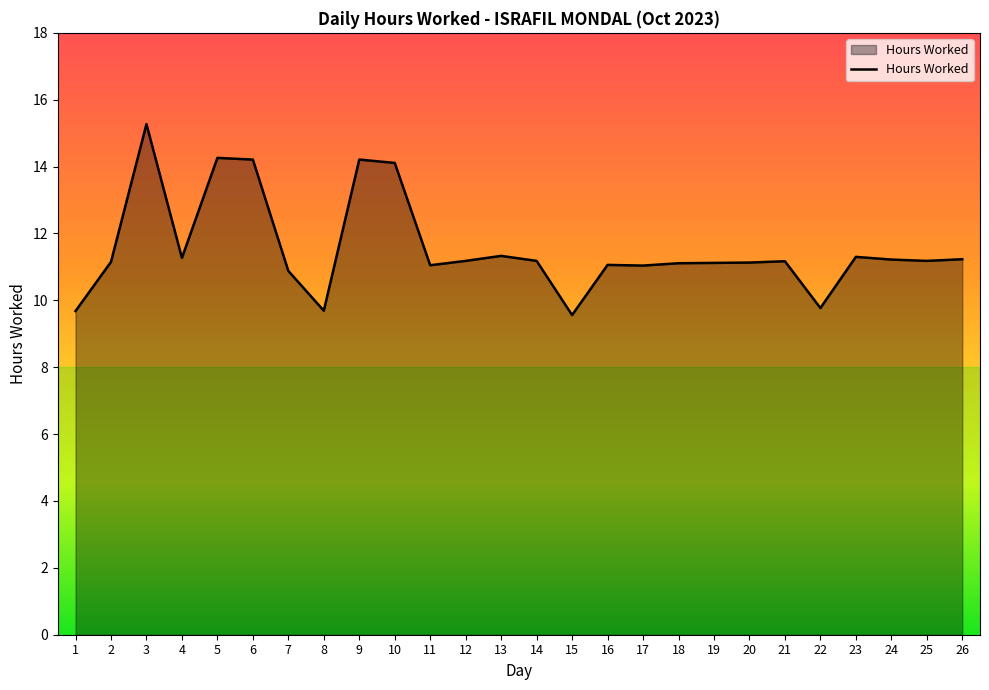

What is the smallest value displayed?

9.6